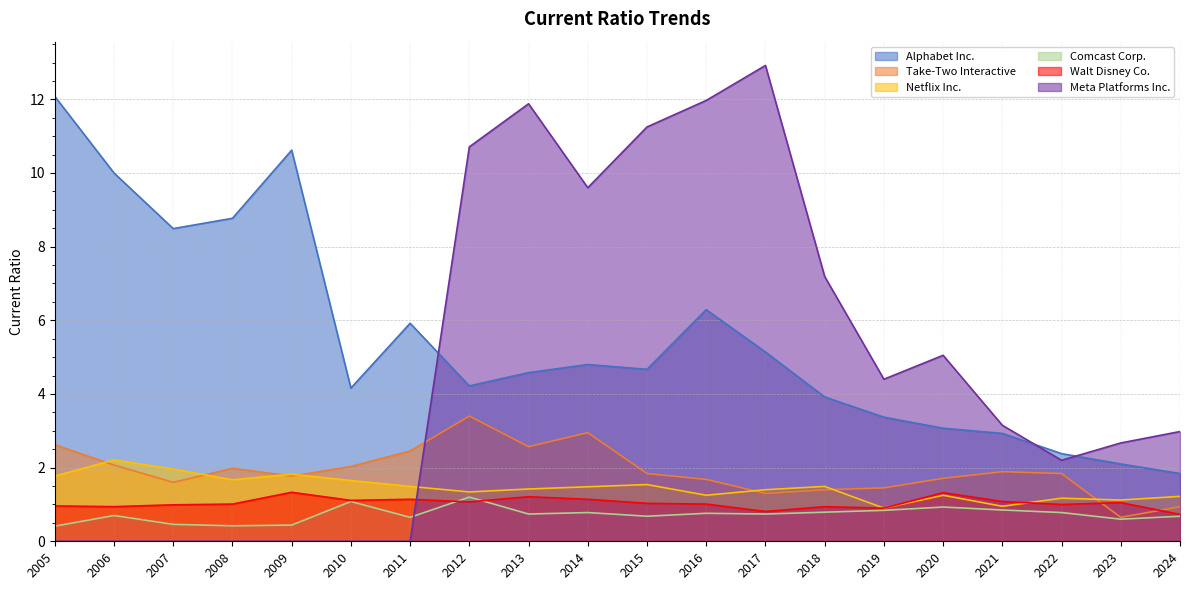

What is the sum of all Take-Two Interactive values?

38.1